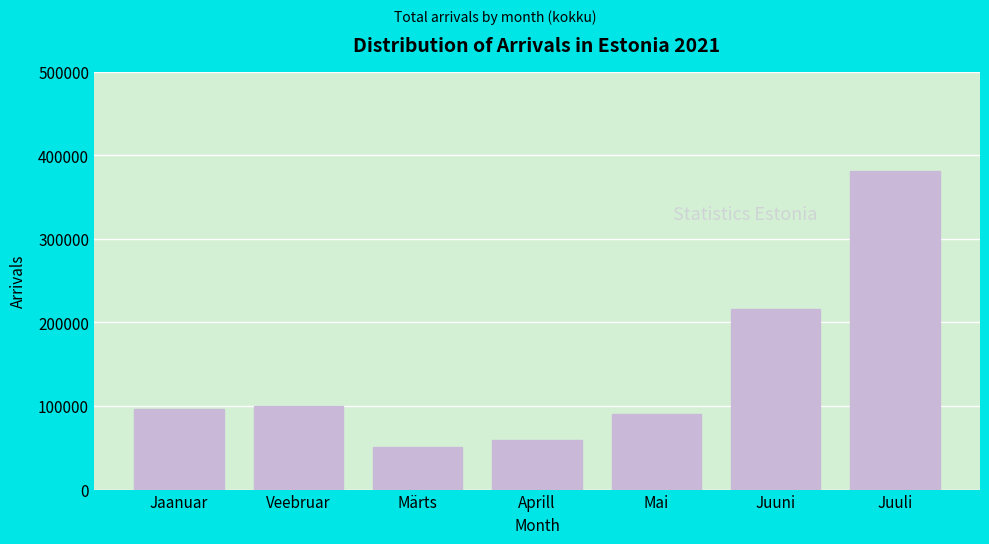

Reading left to right, transcribe all the data shown in this chart.

96229	99757	51185	58928	90007	216226	380716